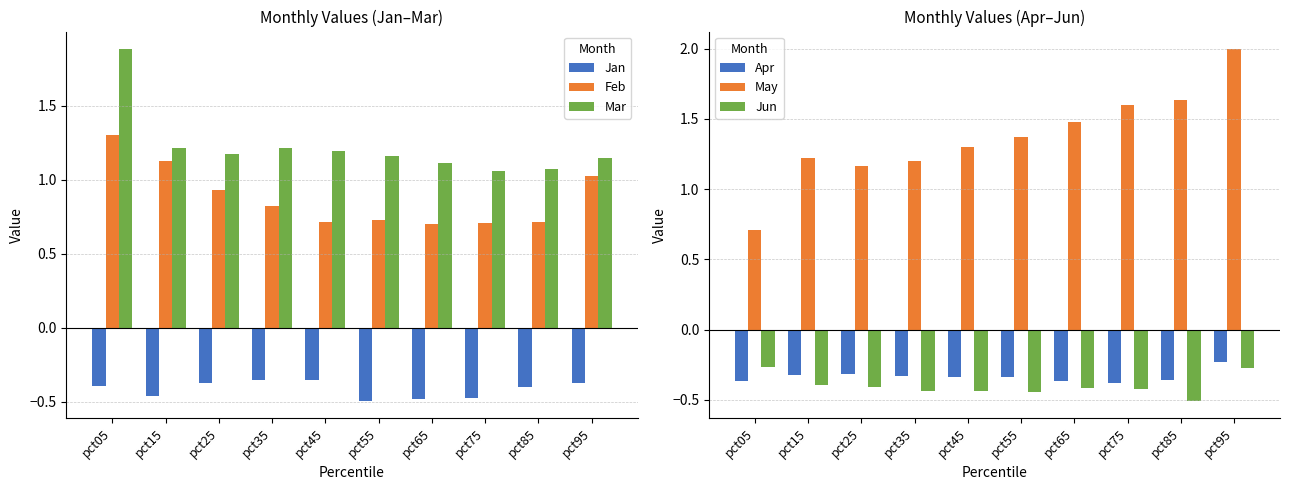

The Jun series shows -0.4 at pct55. True or false?

True